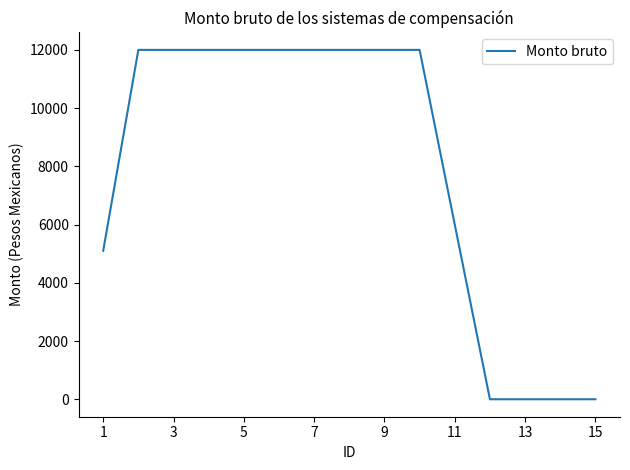

How many lines are shown in the chart?

1